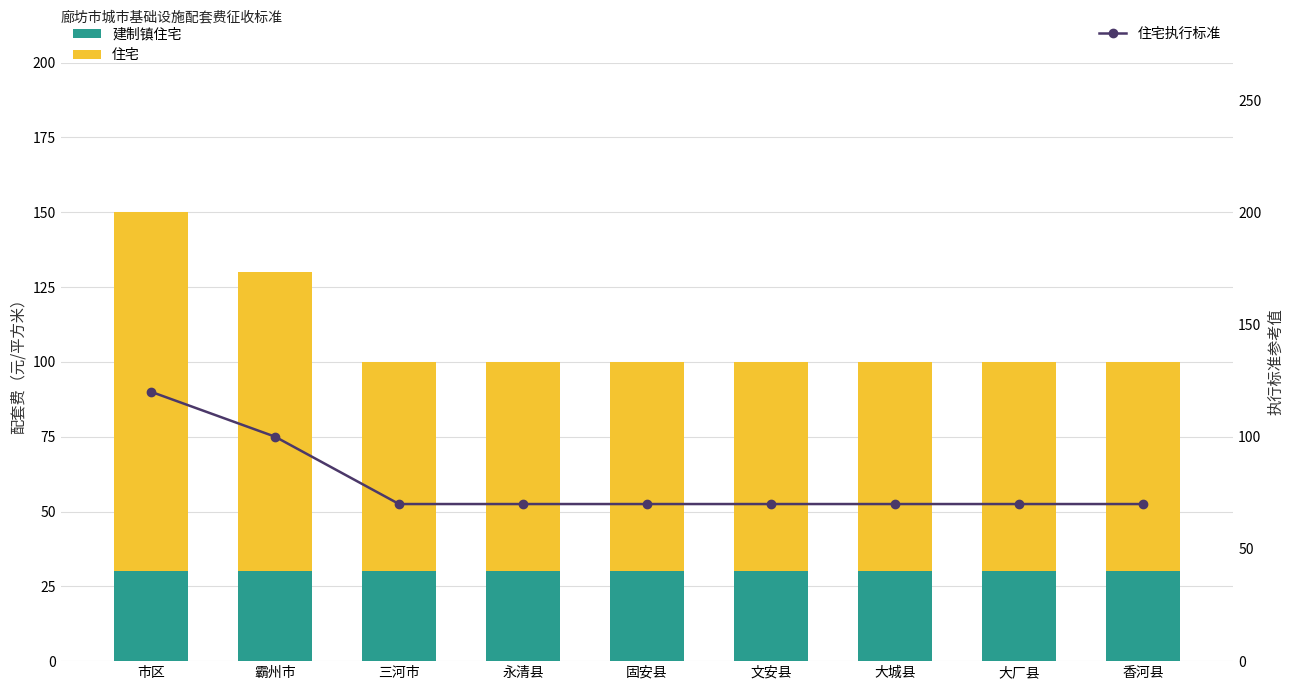

How many values in the 住宅 series exceed 70?

2